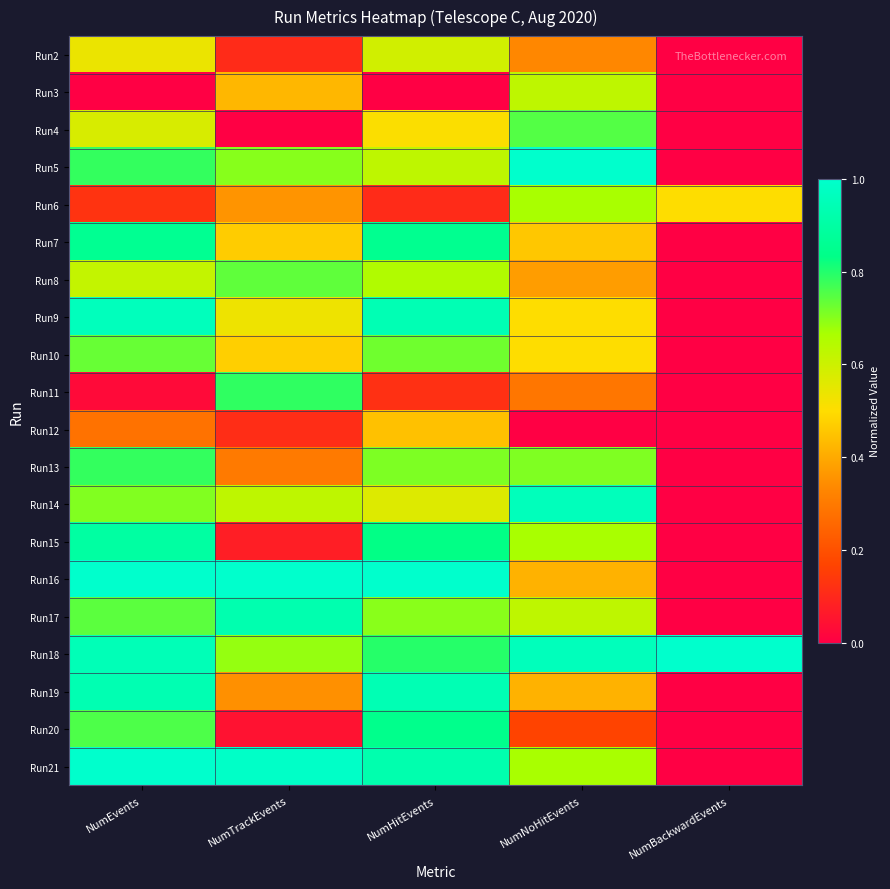

Reading left to right, list all the values displayed in this chart.

Run2: NumEvents=0.5	NumTrackEvents=0.1	NumHitEvents=0.6	NumNoHitEvents=0.3	NumBackwardEvents=0.0
Run3: NumEvents=0.0	NumTrackEvents=0.4	NumHitEvents=0.0	NumNoHitEvents=0.6	NumBackwardEvents=0.0
Run4: NumEvents=0.6	NumTrackEvents=0.0	NumHitEvents=0.5	NumNoHitEvents=0.8	NumBackwardEvents=0.0
Run5: NumEvents=0.8	NumTrackEvents=0.7	NumHitEvents=0.6	NumNoHitEvents=1.0	NumBackwardEvents=0.0
Run6: NumEvents=0.1	NumTrackEvents=0.4	NumHitEvents=0.1	NumNoHitEvents=0.7	NumBackwardEvents=0.5
Run7: NumEvents=0.9	NumTrackEvents=0.5	NumHitEvents=0.9	NumNoHitEvents=0.5	NumBackwardEvents=0.0
Run8: NumEvents=0.6	NumTrackEvents=0.7	NumHitEvents=0.7	NumNoHitEvents=0.4	NumBackwardEvents=0.0
Run9: NumEvents=1.0	NumTrackEvents=0.5	NumHitEvents=0.9	NumNoHitEvents=0.5	NumBackwardEvents=0.0
Run10: NumEvents=0.7	NumTrackEvents=0.5	NumHitEvents=0.7	NumNoHitEvents=0.5	NumBackwardEvents=0.0
Run11: NumEvents=0.0	NumTrackEvents=0.8	NumHitEvents=0.1	NumNoHitEvents=0.3	NumBackwardEvents=0.0
Run12: NumEvents=0.3	NumTrackEvents=0.1	NumHitEvents=0.4	NumNoHitEvents=0.0	NumBackwardEvents=0.0
Run13: NumEvents=0.8	NumTrackEvents=0.3	NumHitEvents=0.7	NumNoHitEvents=0.7	NumBackwardEvents=0.0
Run14: NumEvents=0.7	NumTrackEvents=0.6	NumHitEvents=0.6	NumNoHitEvents=1.0	NumBackwardEvents=0.0
Run15: NumEvents=0.9	NumTrackEvents=0.1	NumHitEvents=0.8	NumNoHitEvents=0.7	NumBackwardEvents=0.0
Run16: NumEvents=1.0	NumTrackEvents=1.0	NumHitEvents=1.0	NumNoHitEvents=0.4	NumBackwardEvents=0.0
Run17: NumEvents=0.7	NumTrackEvents=0.9	NumHitEvents=0.7	NumNoHitEvents=0.6	NumBackwardEvents=0.0
Run18: NumEvents=0.9	NumTrackEvents=0.7	NumHitEvents=0.8	NumNoHitEvents=1.0	NumBackwardEvents=1.0
Run19: NumEvents=0.9	NumTrackEvents=0.3	NumHitEvents=0.9	NumNoHitEvents=0.4	NumBackwardEvents=0.0
Run20: NumEvents=0.8	NumTrackEvents=0.0	NumHitEvents=0.8	NumNoHitEvents=0.2	NumBackwardEvents=0.0
Run21: NumEvents=1.0	NumTrackEvents=1.0	NumHitEvents=0.9	NumNoHitEvents=0.7	NumBackwardEvents=0.0